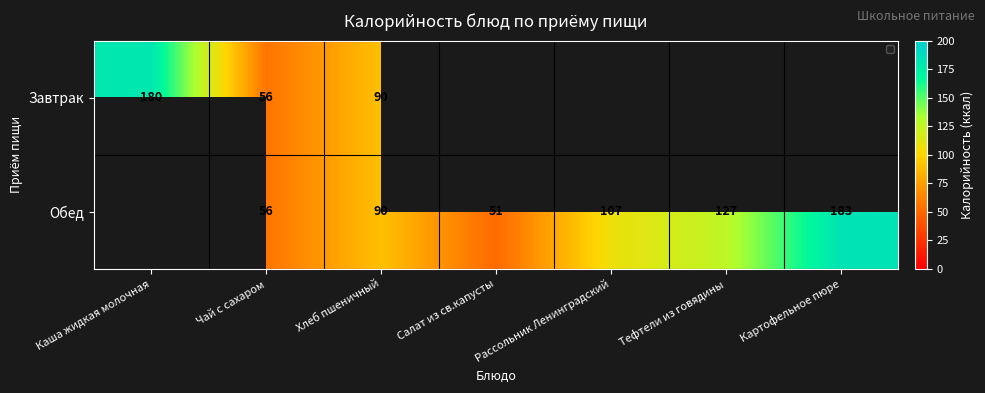

The Обед series shows 64.6 at Тефтели из говядины. True or false?

False